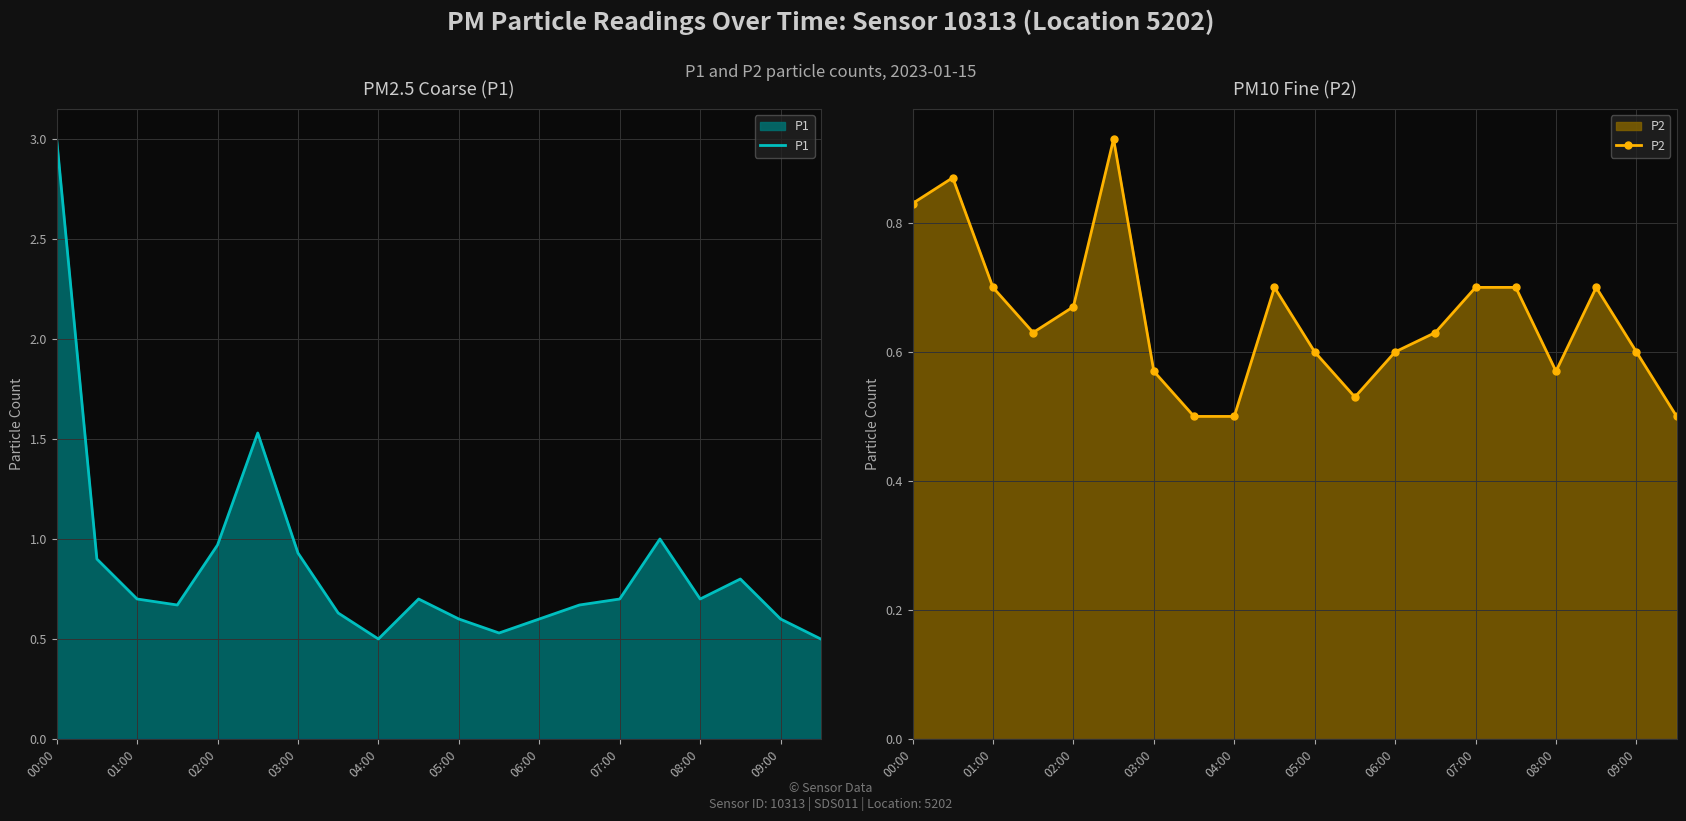

The value of P1 at 02:00 is 1.0. True or false?

True